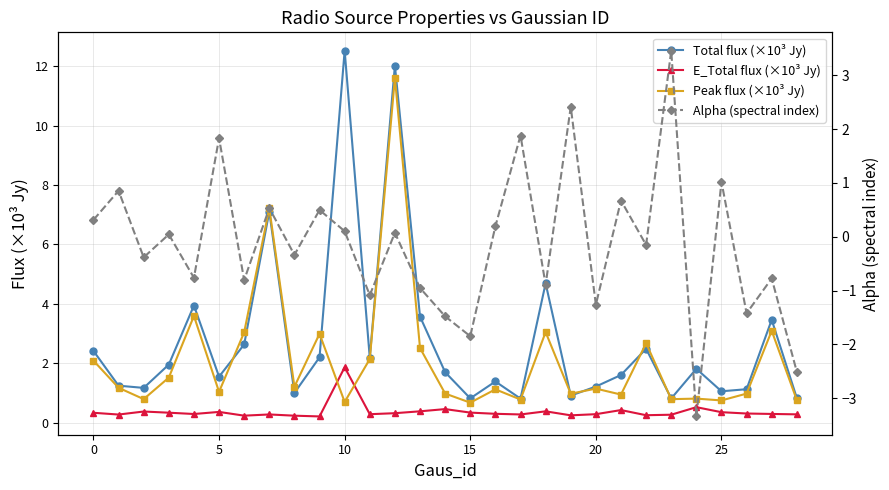

The E_Total flux (×10³ Jy) series shows 0.3 at 12. True or false?

True